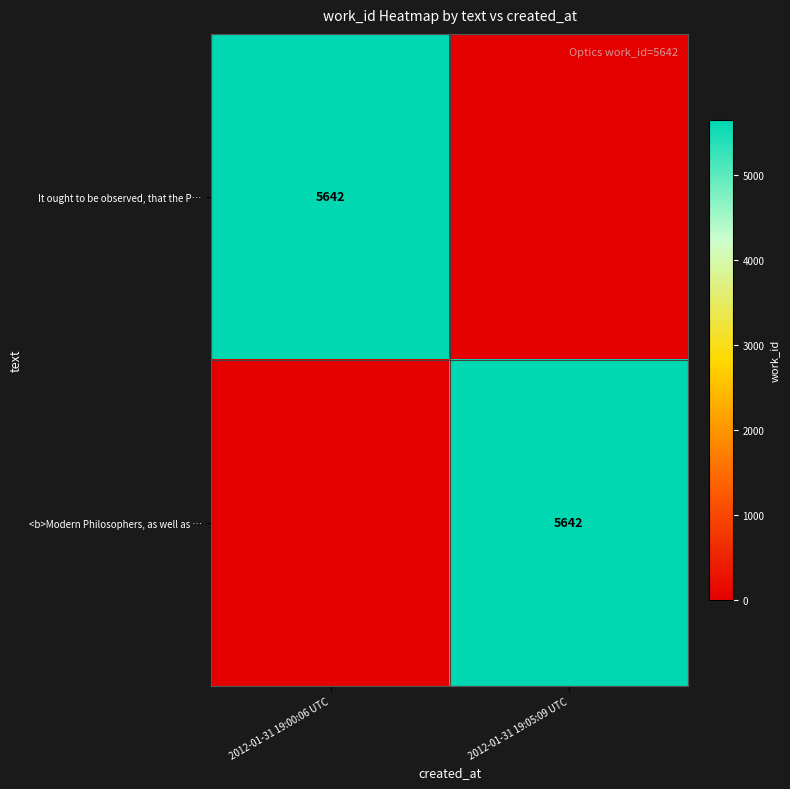

The It ought to be observed, that the P… series shows 3286 at 2012-01-31 19:00:06 UTC. True or false?

False